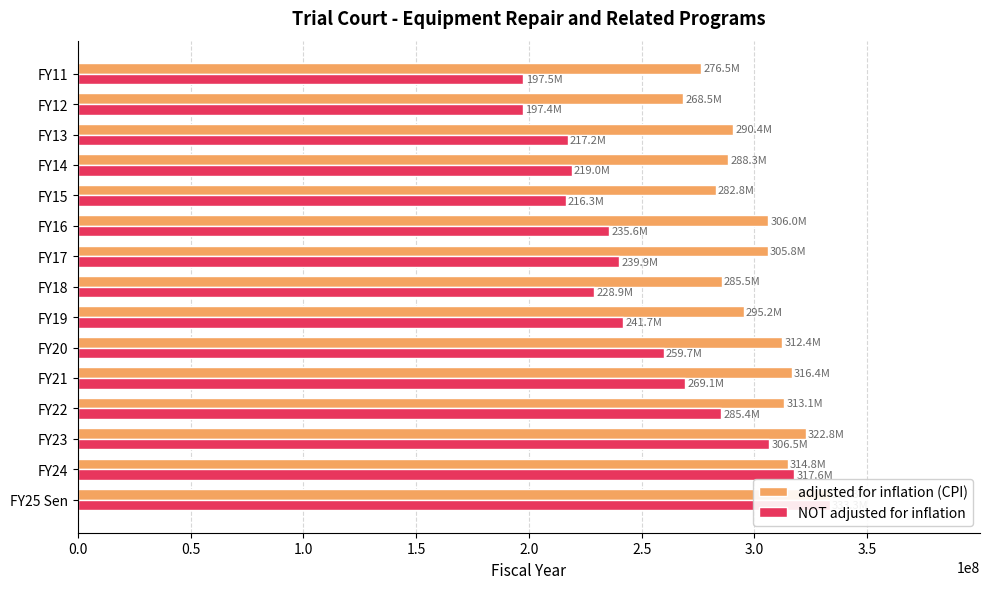

What is the average value of the NOT adjusted for inflation series?

251006613